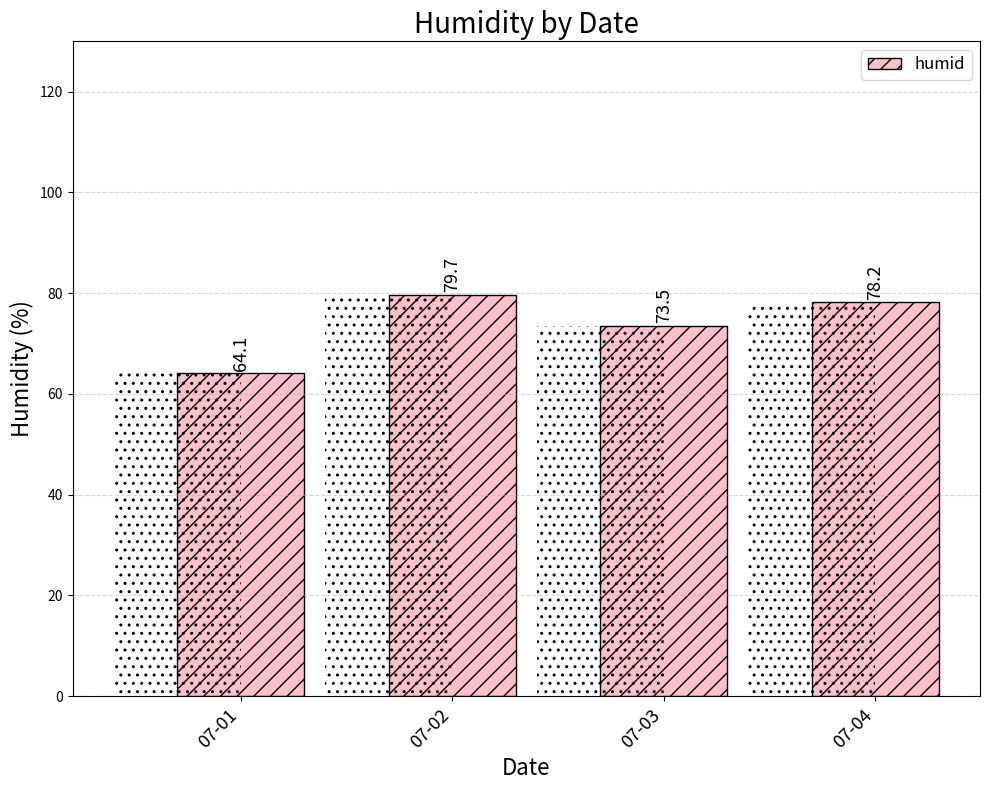

Reading right to left, extract all data points from this chart.

78.2	73.5	79.7	64.1